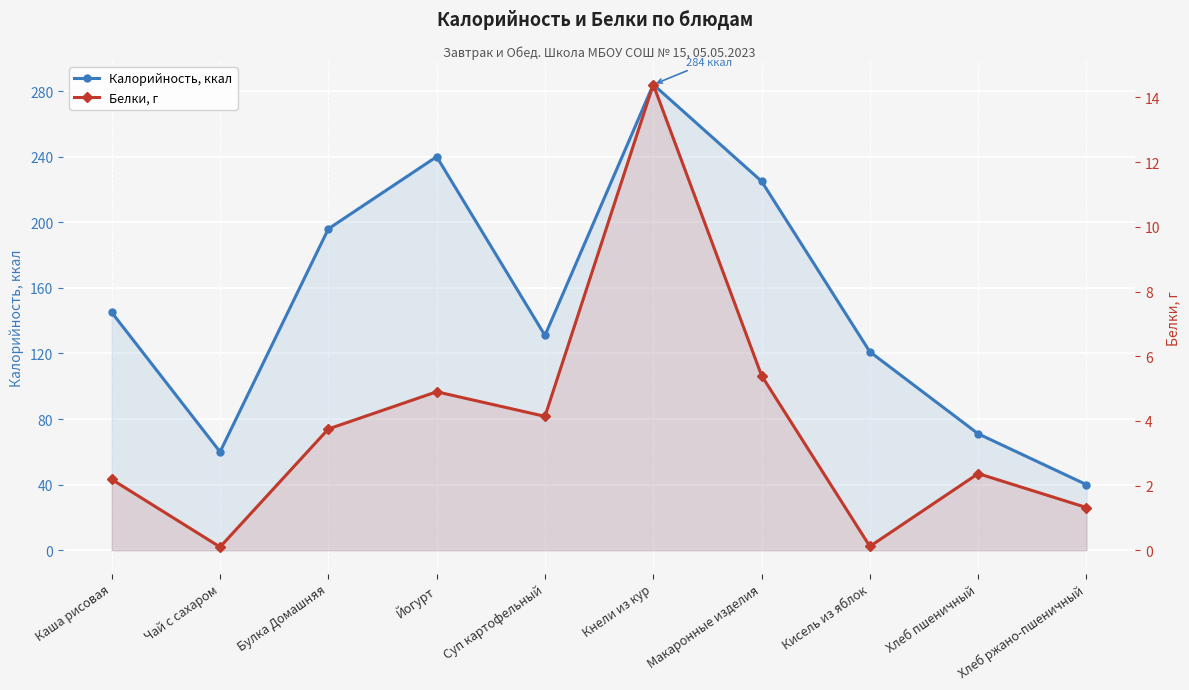

The Белки, г series shows 0.1 at Чай с сахаром. True or false?

False